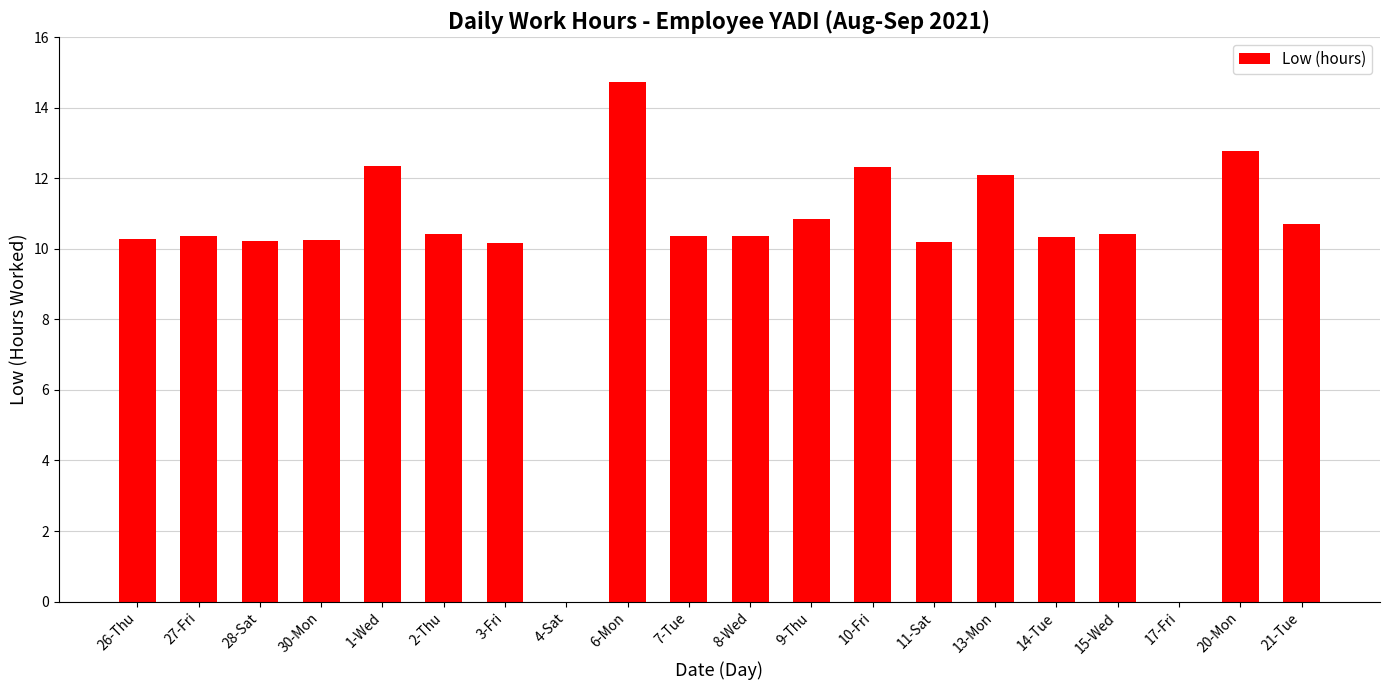

What is the change in value from 15-Wed to 17-Fri?

-10.4